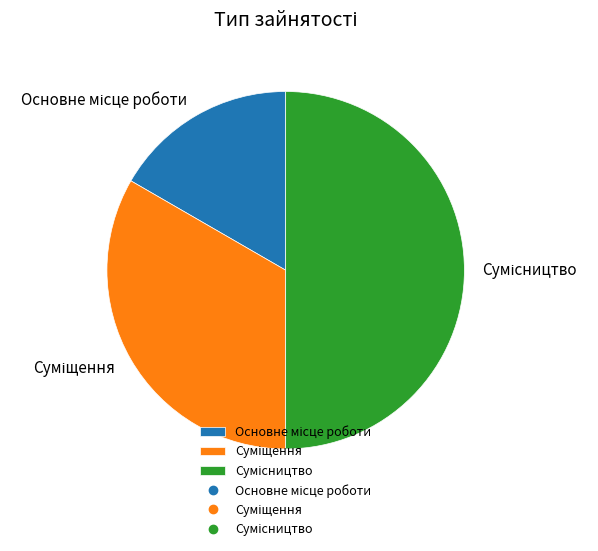

What is the ratio of the value at Сумісництво to the value at Суміщення?

1.5